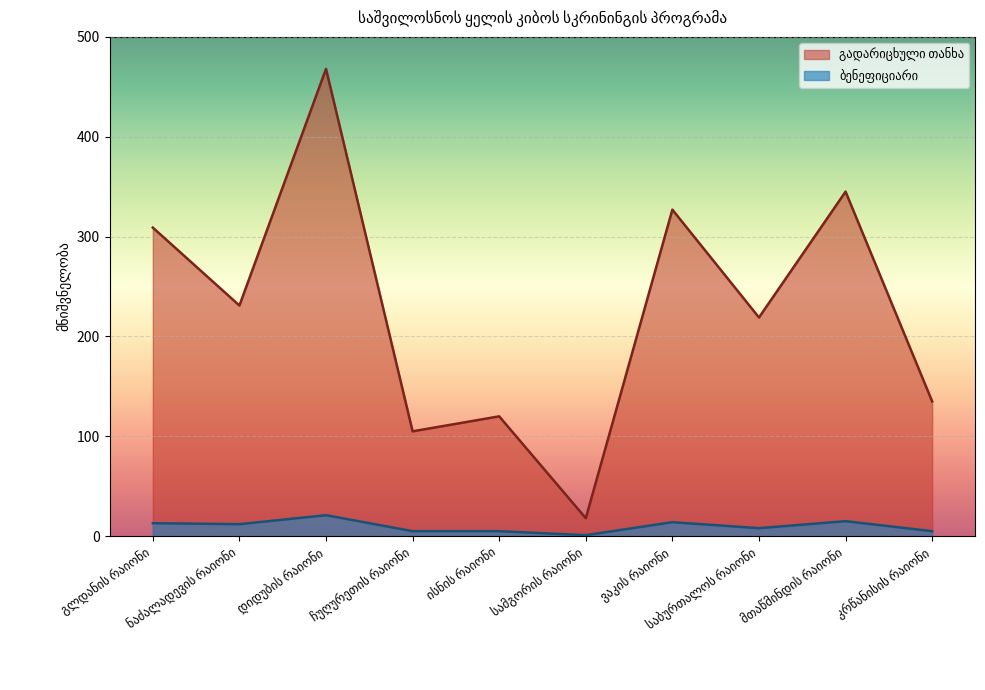

What is the minimum value shown in the chart?

1